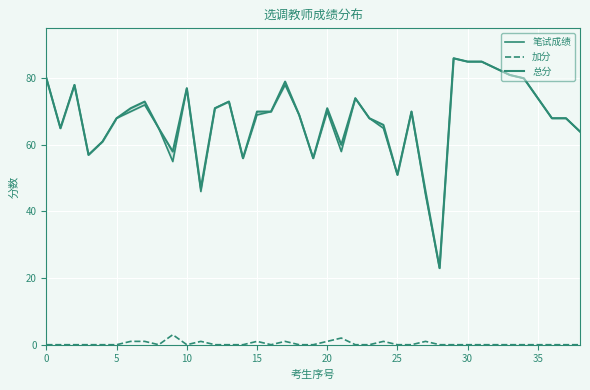

True or false: 加分 has more than 1 interior local peaks.

True